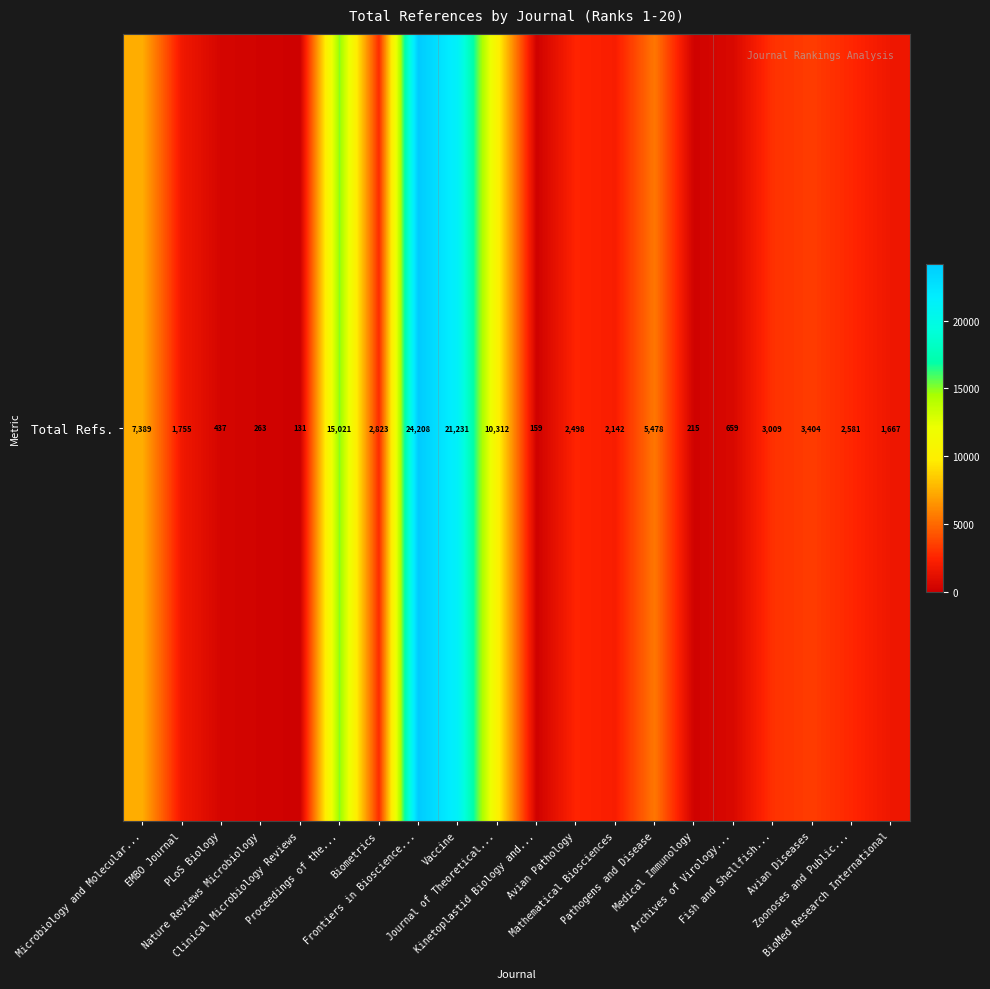

What is the difference between the values at Archives of Virology... and Biometrics?

2164